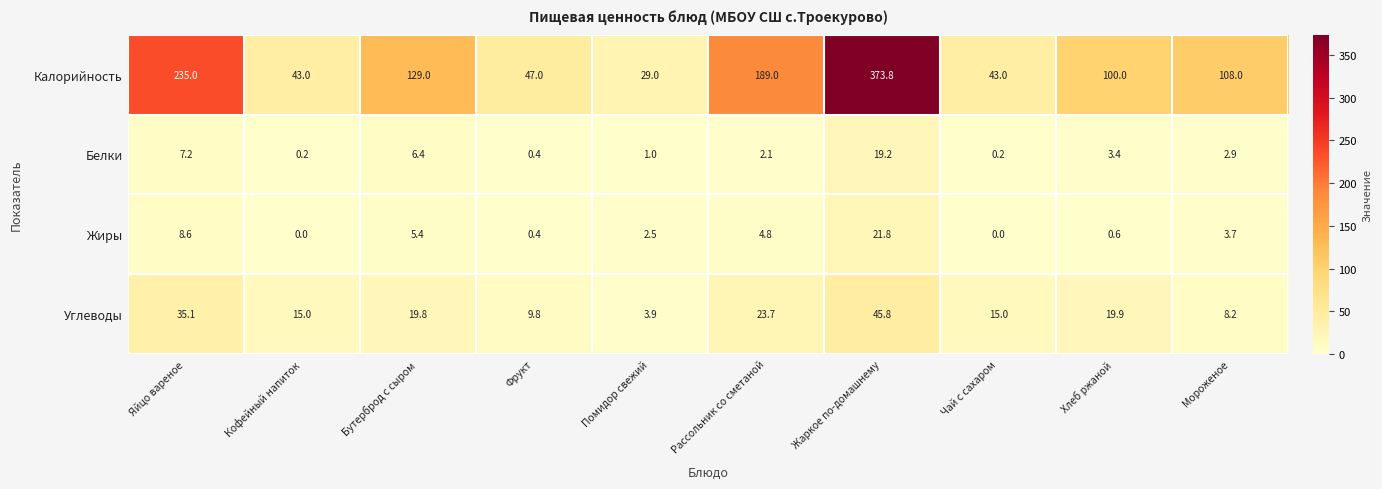

What is the difference between the highest and lowest values at Рассольник со сметаной?

186.9